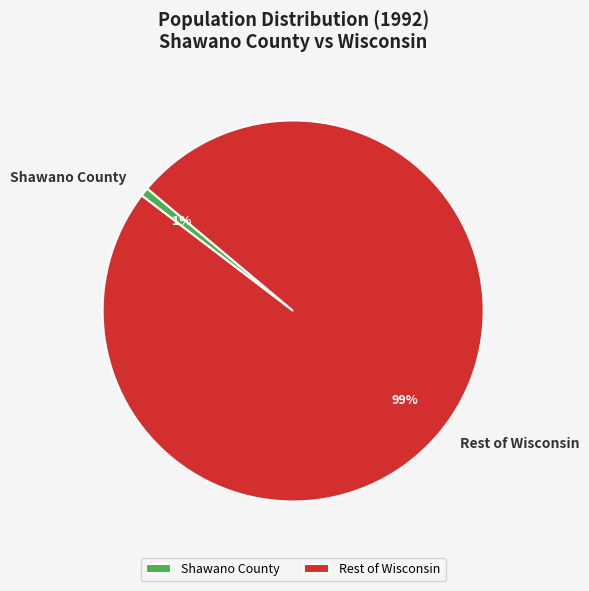

Is the sum of Rest of Wisconsin and Shawano County greater than half?

Yes